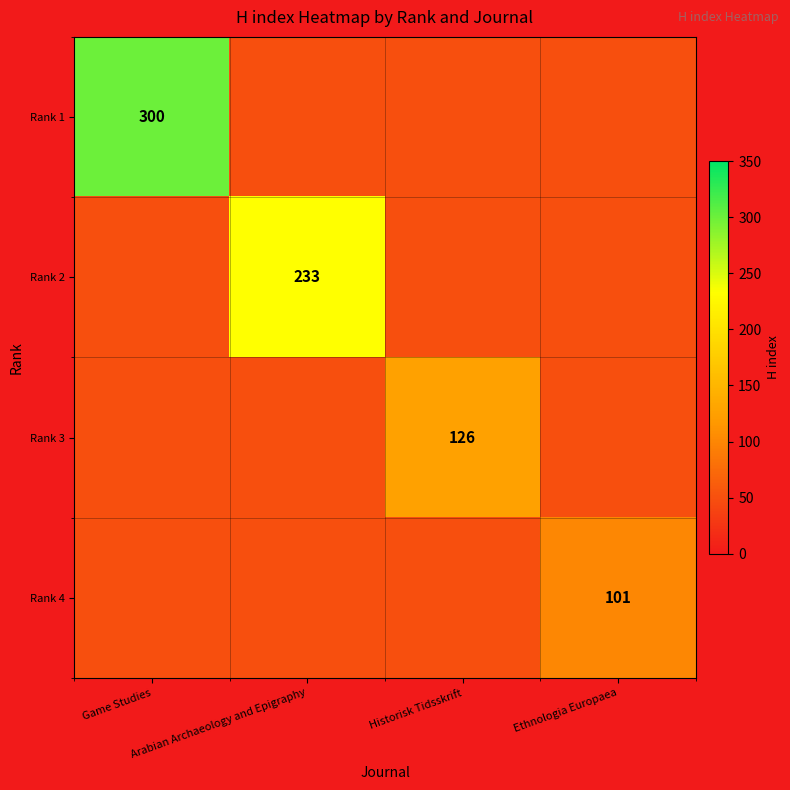

Which series has the largest range (max minus min)?

Rank 1